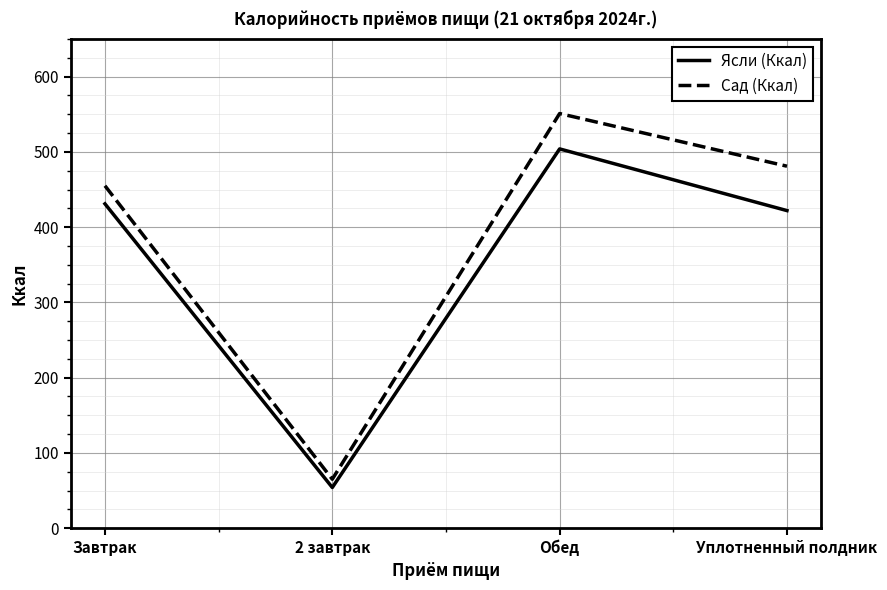

In Ясли (Ккал), how many points are higher than both neighbors (excluding endpoints)?

1